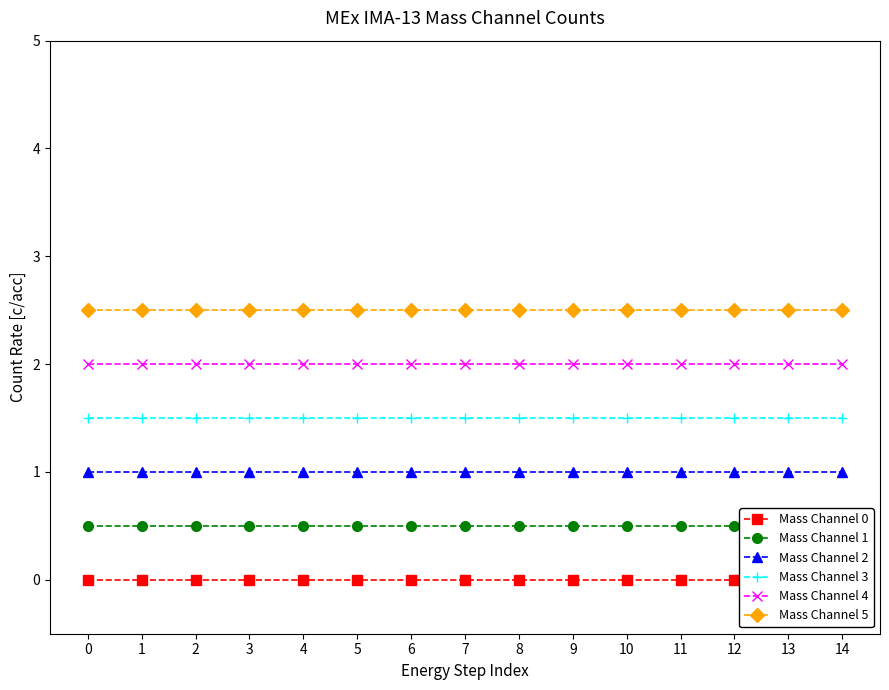

Reading right to left, extract all data points from this chart.

Mass Channel 0: 0.0	0.0	0.0	0.0	0.0	0.0	0.0	0.0	0.0	0.0	0.0	0.0	0.0	0.0	0.0
Mass Channel 1: 0.5	0.5	0.5	0.5	0.5	0.5	0.5	0.5	0.5	0.5	0.5	0.5	0.5	0.5	0.5
Mass Channel 2: 1.0	1.0	1.0	1.0	1.0	1.0	1.0	1.0	1.0	1.0	1.0	1.0	1.0	1.0	1.0
Mass Channel 3: 1.5	1.5	1.5	1.5	1.5	1.5	1.5	1.5	1.5	1.5	1.5	1.5	1.5	1.5	1.5
Mass Channel 4: 2.0	2.0	2.0	2.0	2.0	2.0	2.0	2.0	2.0	2.0	2.0	2.0	2.0	2.0	2.0
Mass Channel 5: 2.5	2.5	2.5	2.5	2.5	2.5	2.5	2.5	2.5	2.5	2.5	2.5	2.5	2.5	2.5